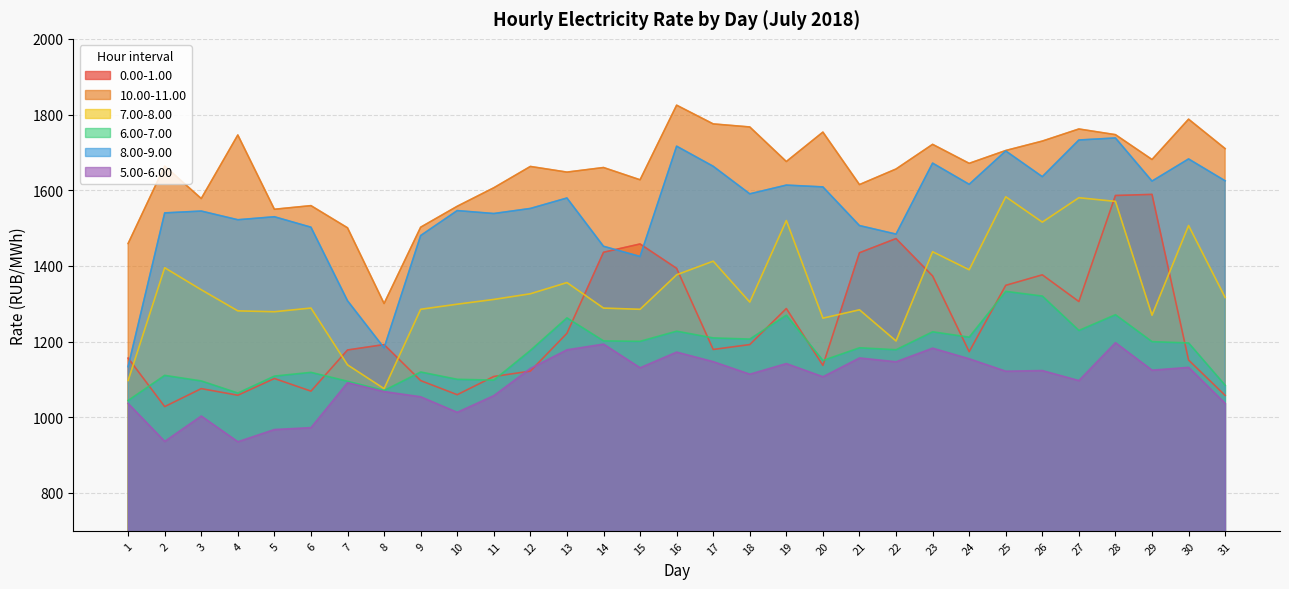

What is the minimum value shown in the chart?

935.4